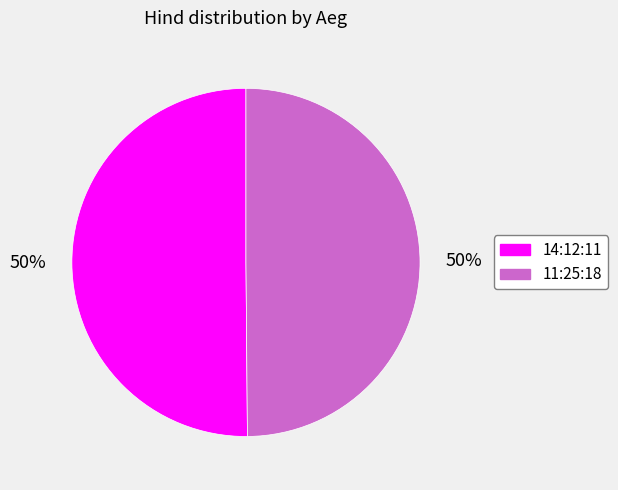

True or false: 14:12:11 accounts for 41% of the total.

False